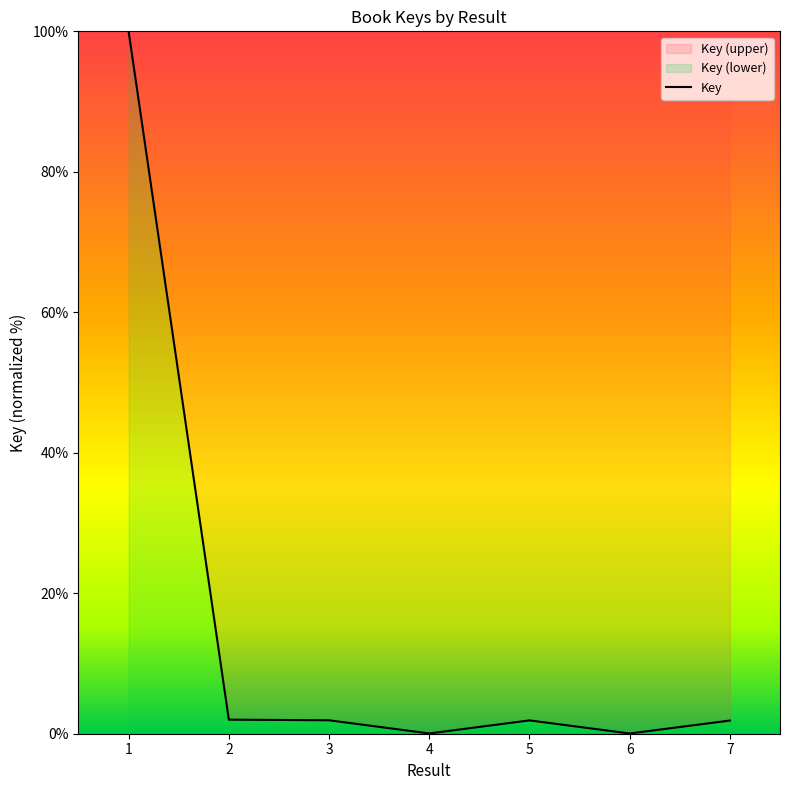

What is the difference between the maximum and second lowest values?

100.0